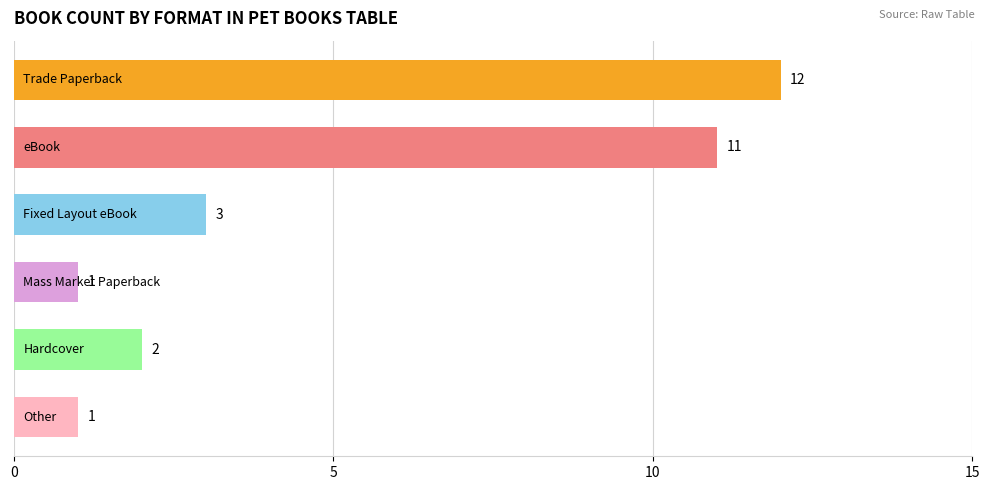

How many bars are there in total?

6